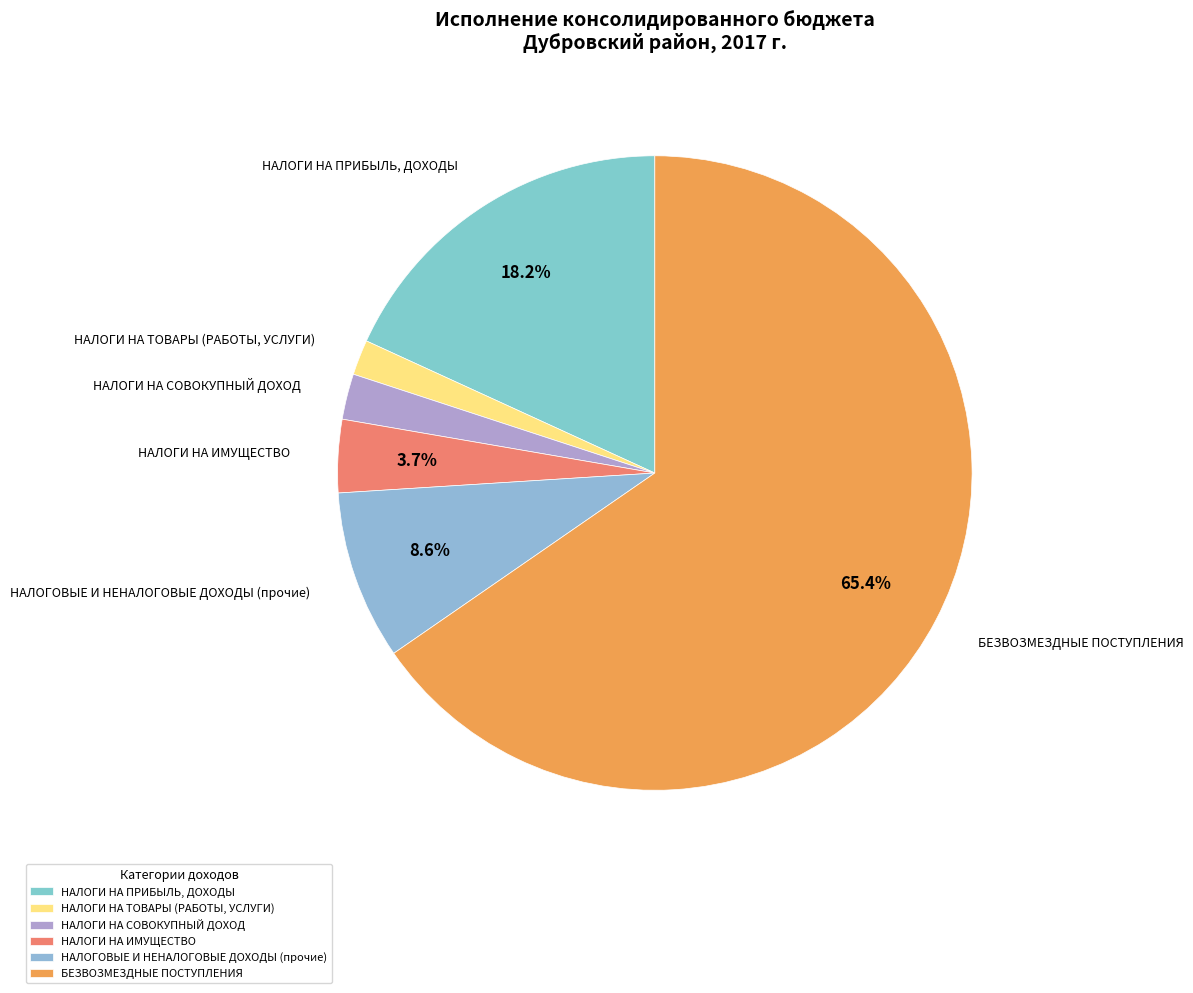

How many segments does this pie chart have?

6